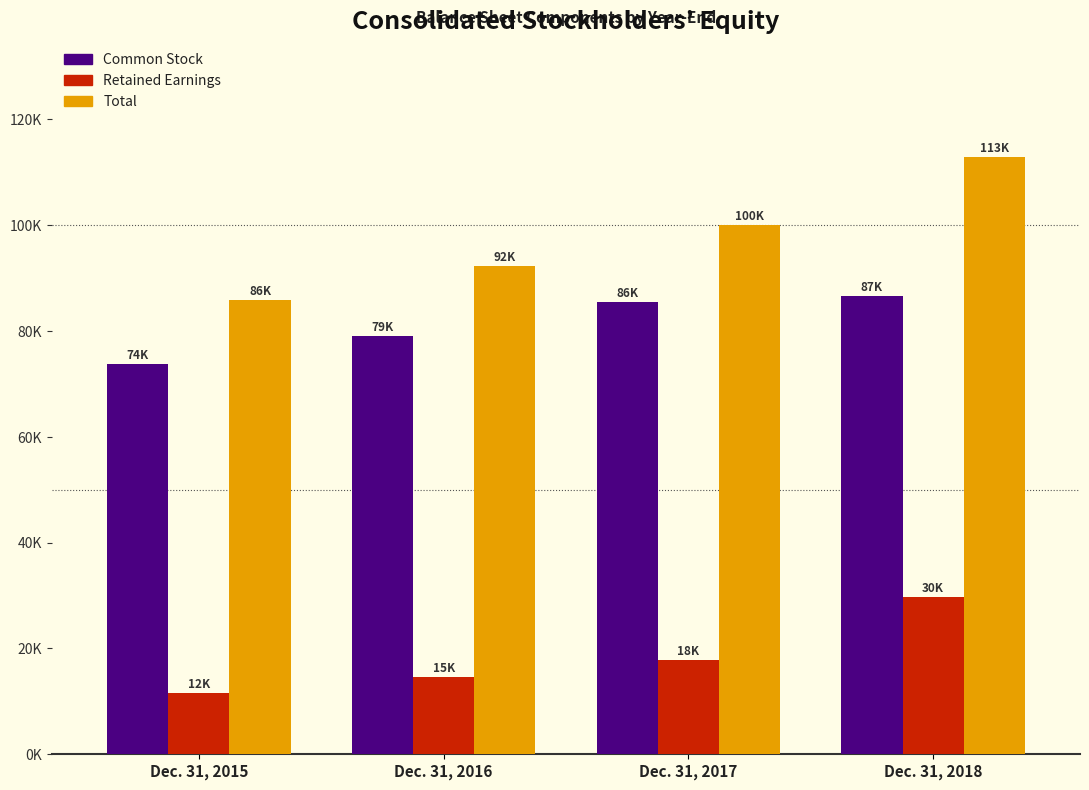

What are all the series names shown in the legend?

Common Stock, Retained Earnings, Total